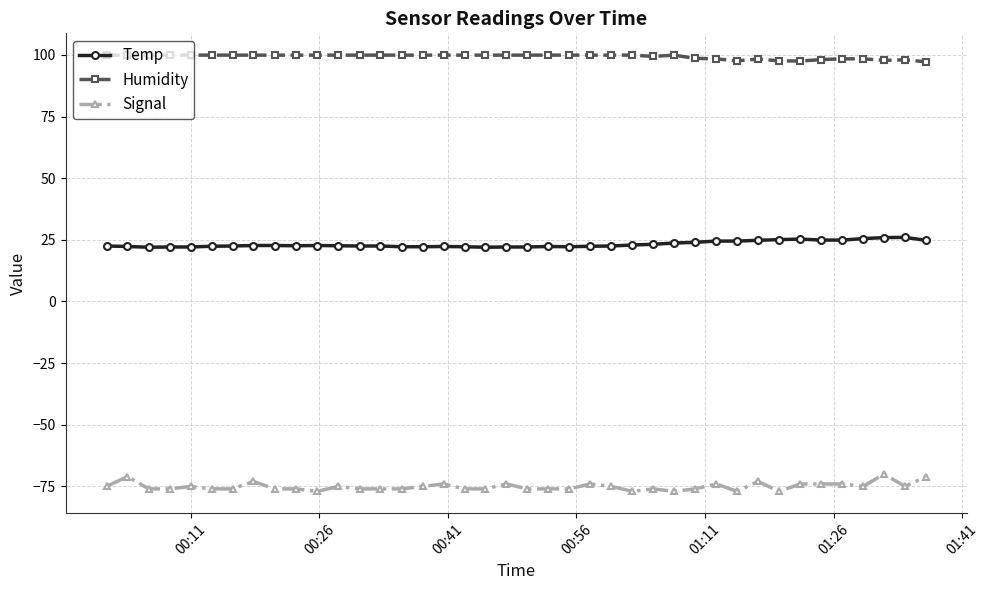

What is the average value of the Signal series?

-75.0